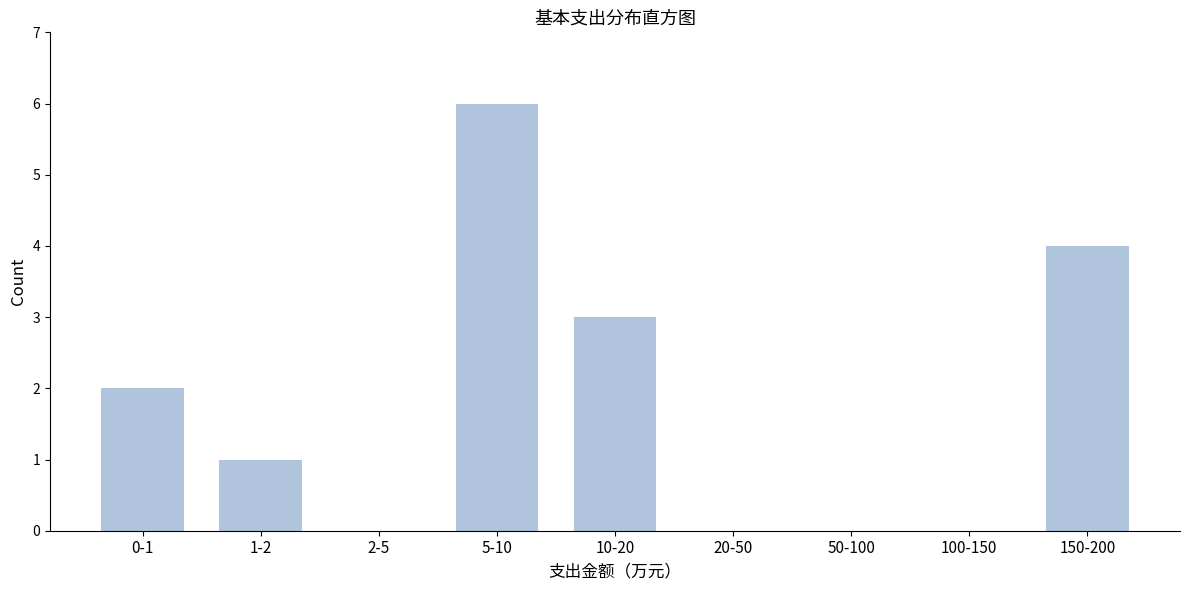

Reading right to left, list all the values displayed in this chart.

150-200=4	100-150=0	50-100=0	20-50=0	10-20=3	5-10=6	2-5=0	1-2=1	0-1=2